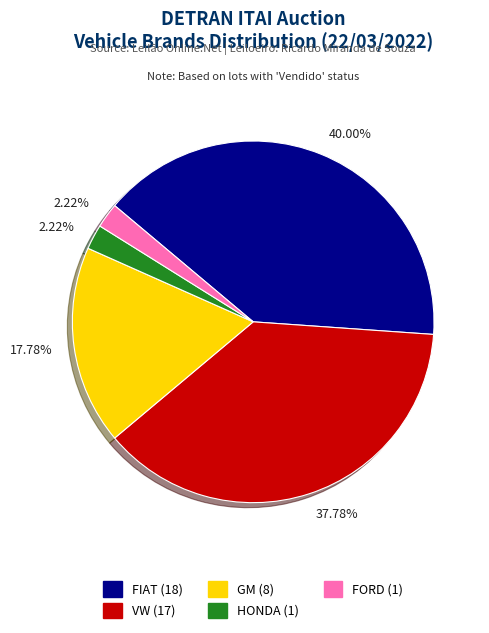

Does any single category account for the majority?

No